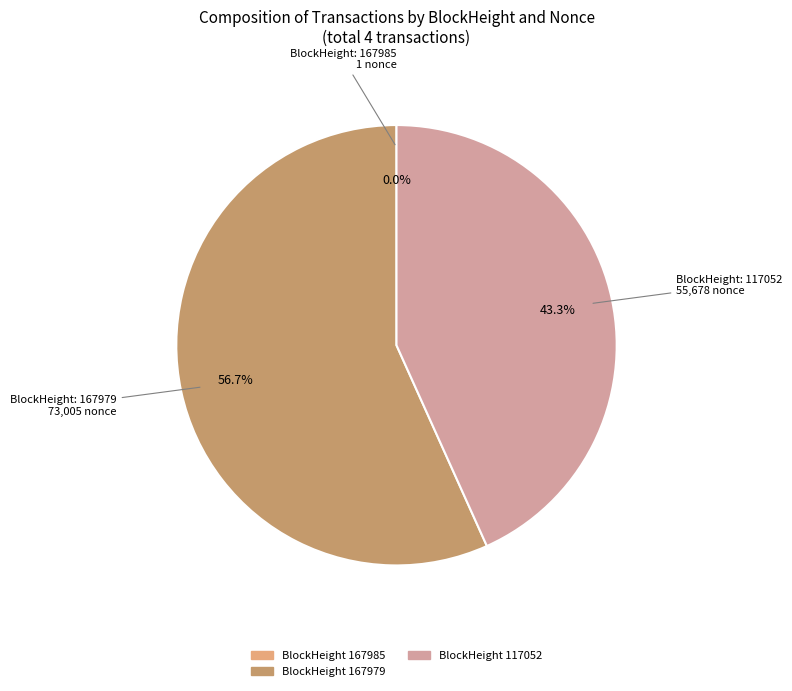

What portion of the pie excludes BlockHeight: 167979?

43.3%